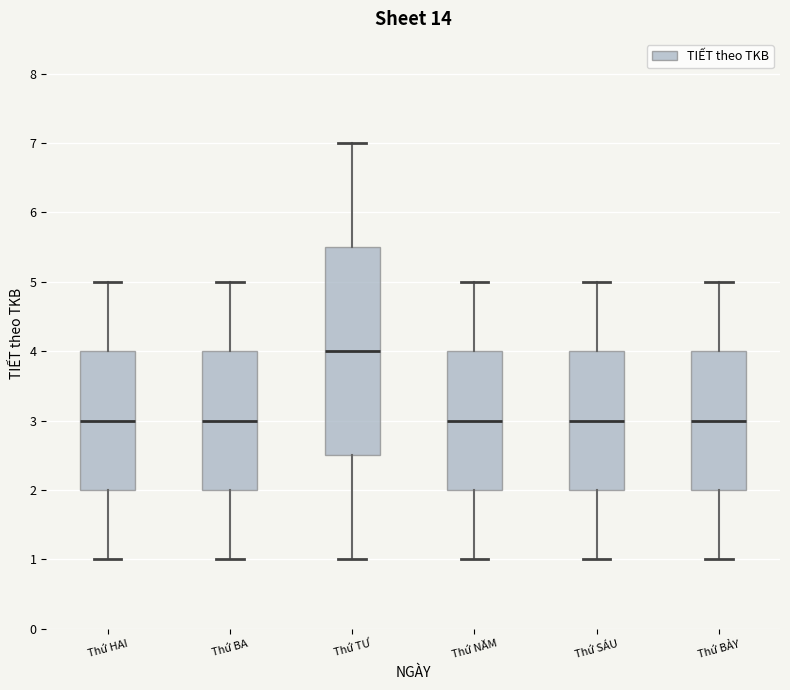

Reading left to right, read every box against the y-axis: the position of its median line, the range the box covers, and the ends of its whiskers. The values are not printed on the chart, so give them approximately, as read against the axis.

Thứ HAI: median 3.0, box 2.0 to 4.0, whiskers 1.0 to 5.0
Thứ BA: median 3.0, box 2.0 to 4.0, whiskers 1.0 to 5.0
Thứ TƯ: median 4.0, box 2.5 to 5.5, whiskers 1.0 to 7.0
Thứ NĂM: median 3.0, box 2.0 to 4.0, whiskers 1.0 to 5.0
Thứ SÁU: median 3.0, box 2.0 to 4.0, whiskers 1.0 to 5.0
Thứ BẢY: median 3.0, box 2.0 to 4.0, whiskers 1.0 to 5.0